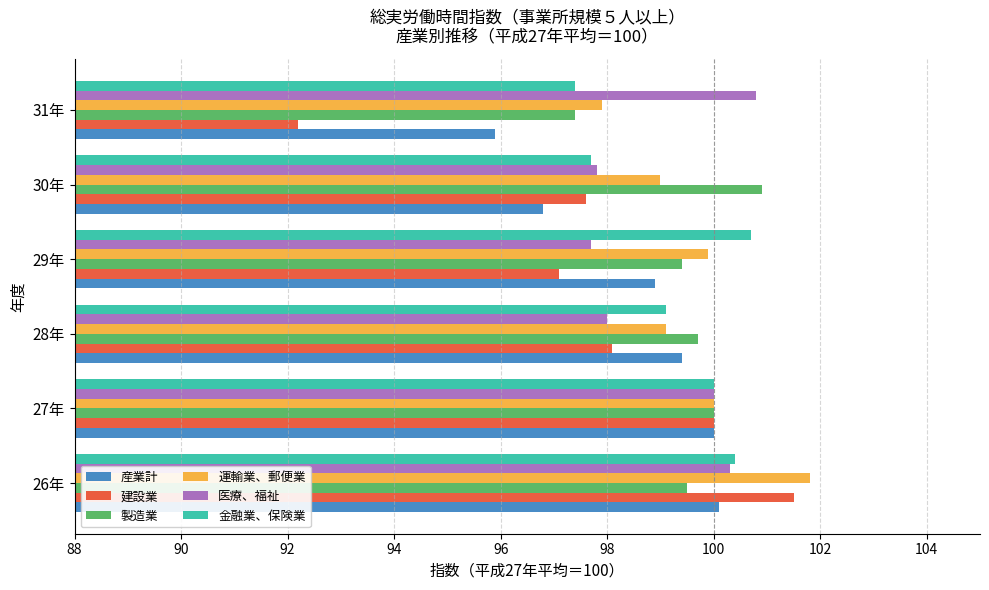

What is the total value across all series at 29年?

593.7